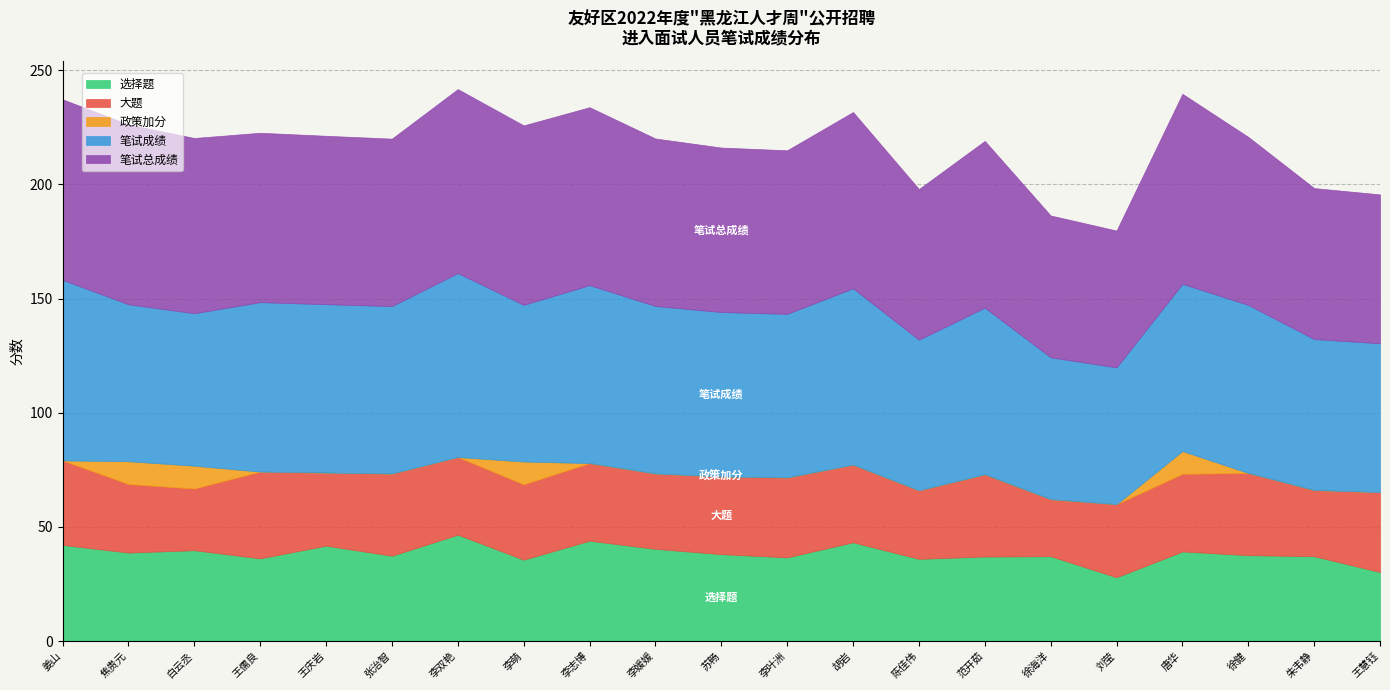

What is the difference between the maximum and second lowest values in the 选择题 series?

16.4